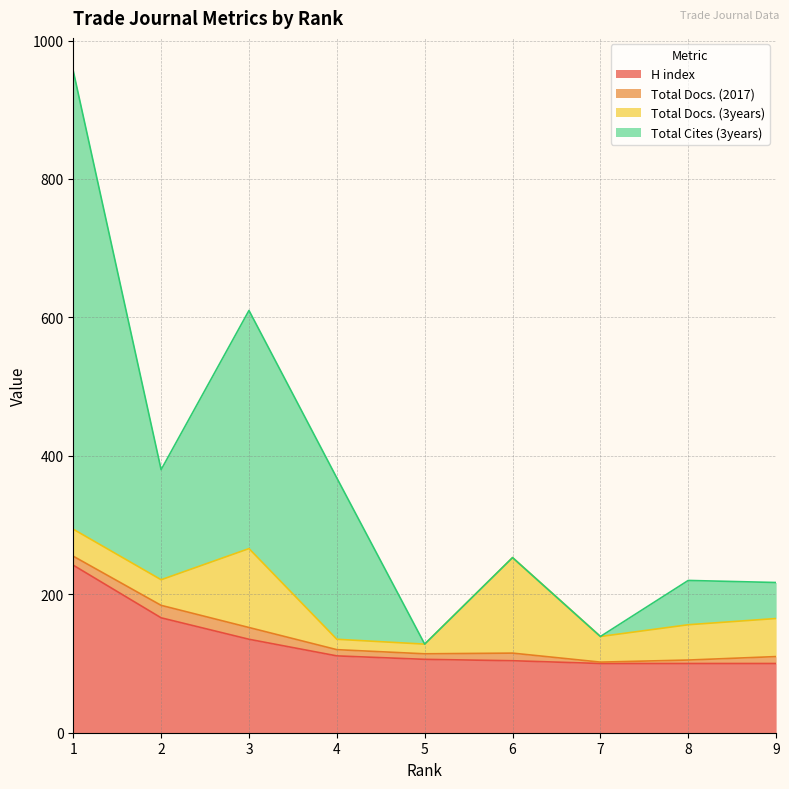

Between 6 and 7, which is larger?

6